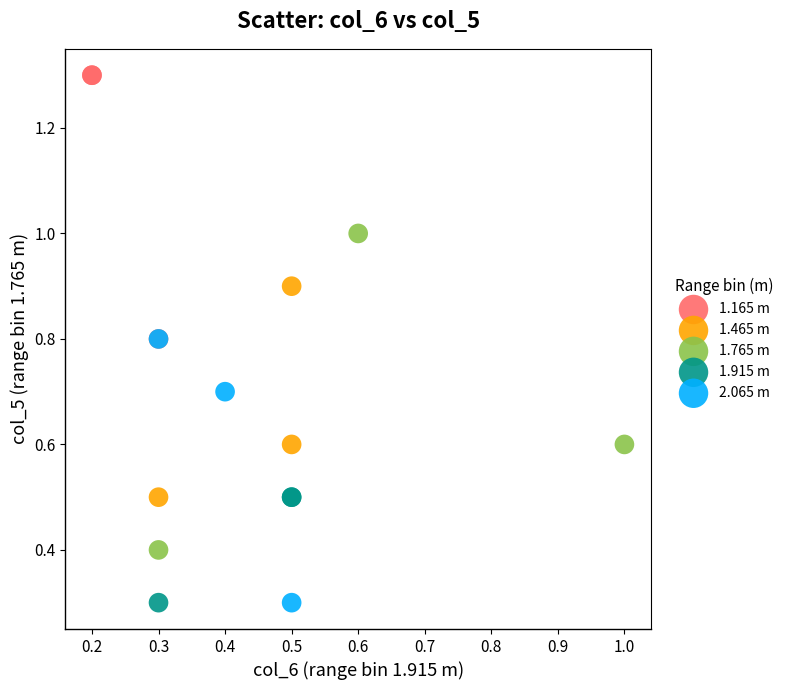

Which series has the largest Y range (max minus min)?

1.765 m